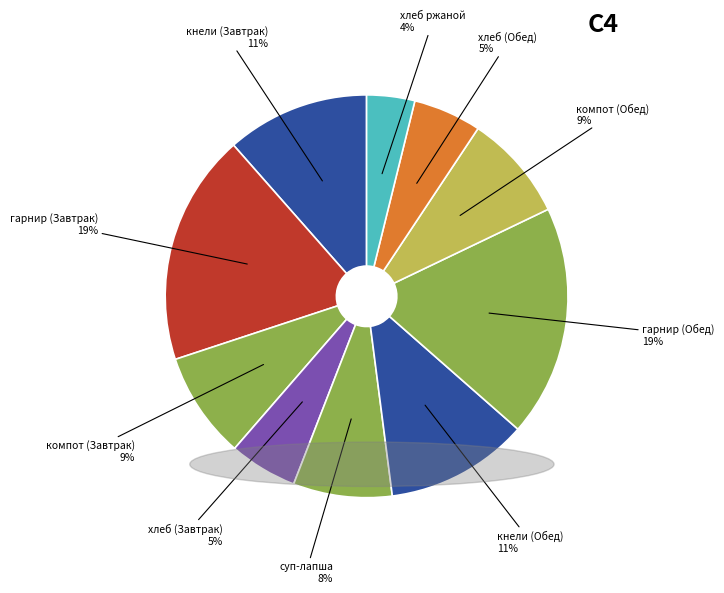

Is there any slice that represents more than half of the pie?

No